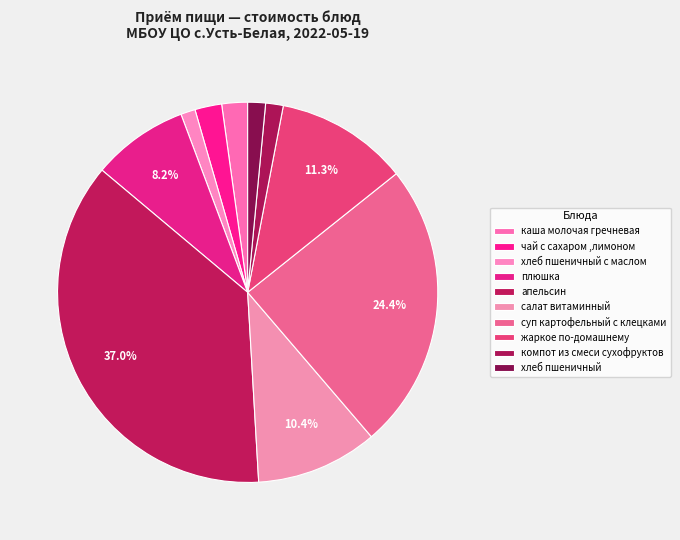

Which has a higher value, апельсин or каша молочая гречневая?

апельсин